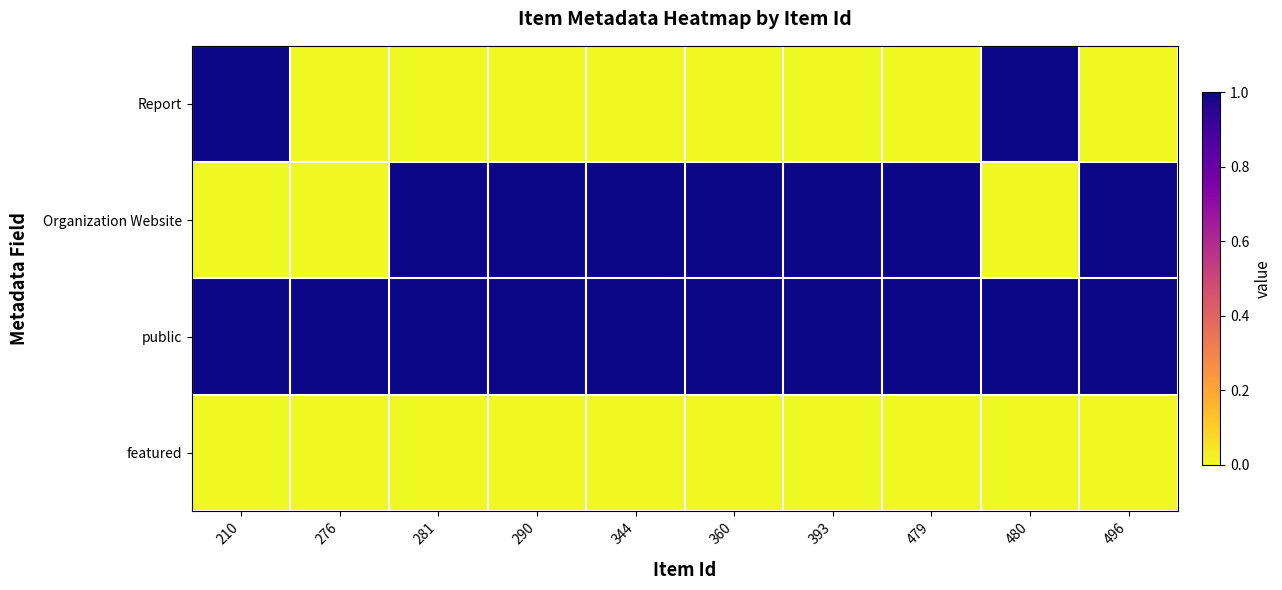

Between 276 and 496, which series saw the biggest shift?

Organization Website